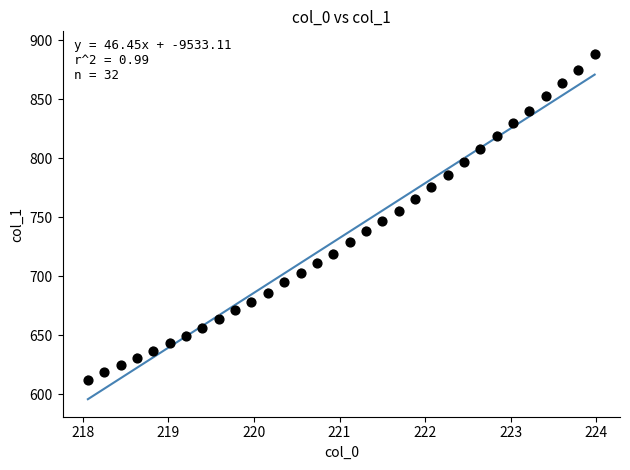

What is the range of Y values (max minus min)?

276.5